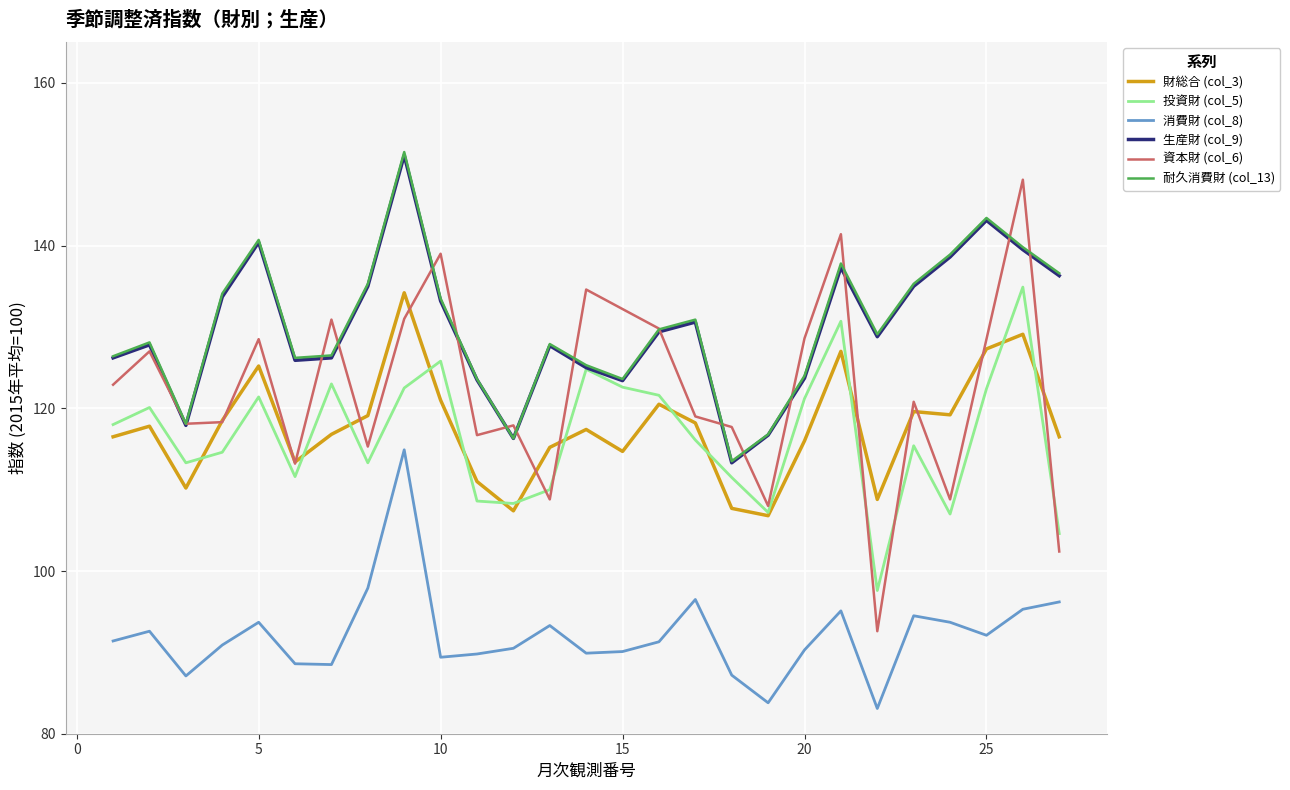

Which series has the largest range (max minus min)?

資本財 (col_6)